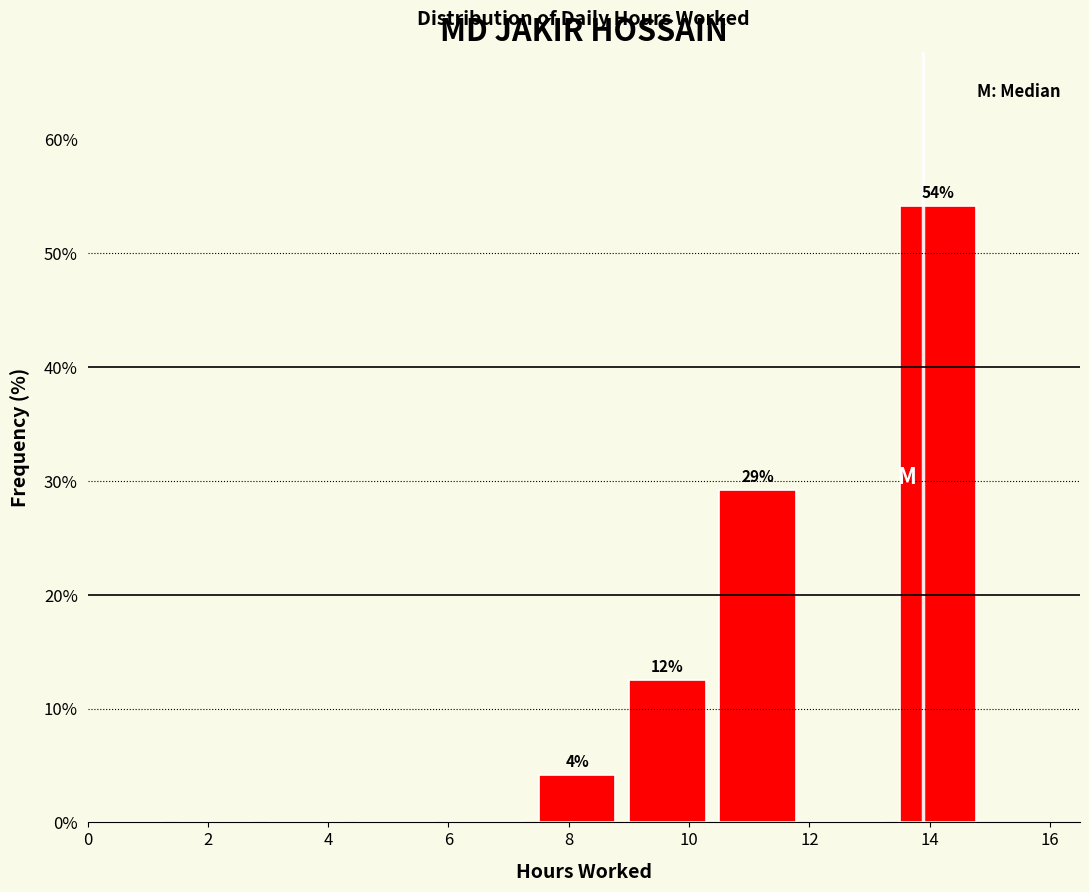

Over which range of the x-axis is the bar tallest?

13.5 to 15.0